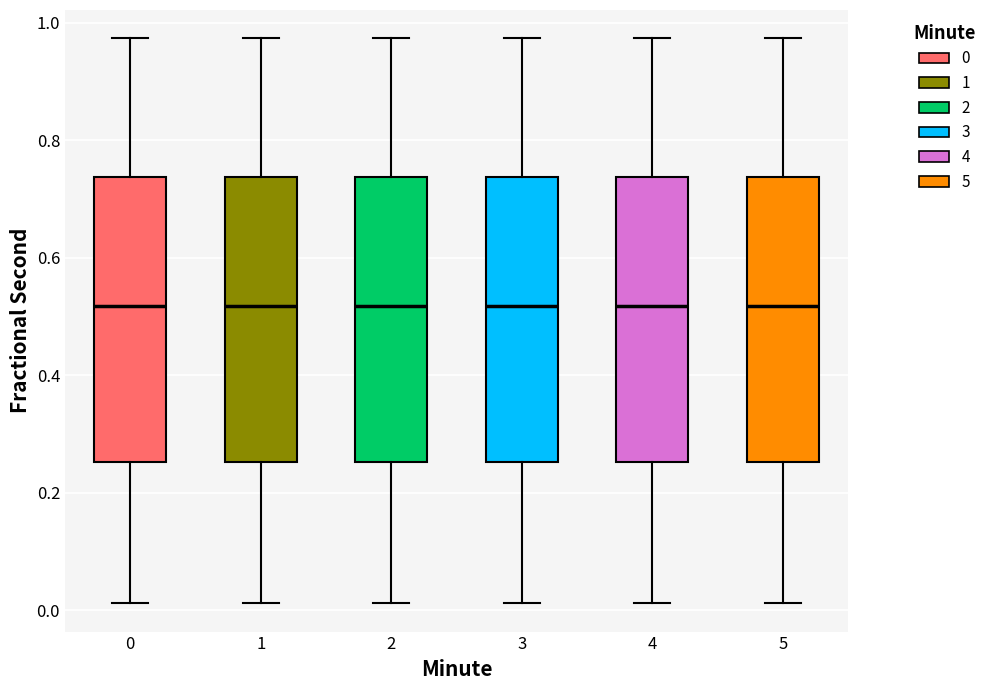

Reading left to right, transcribe this box plot: for each box, give where its median line is, the range the box spans, and where its two whiskers end, as read against the y-axis. The values are not printed on the chart, so give them approximately, as read against the axis.

0: median 0.52, box 0.26 to 0.74, whiskers 0.02 to 0.98
1: median 0.52, box 0.26 to 0.74, whiskers 0.02 to 0.98
2: median 0.52, box 0.26 to 0.74, whiskers 0.02 to 0.98
3: median 0.52, box 0.26 to 0.74, whiskers 0.02 to 0.98
4: median 0.52, box 0.26 to 0.74, whiskers 0.02 to 0.98
5: median 0.52, box 0.26 to 0.74, whiskers 0.02 to 0.98